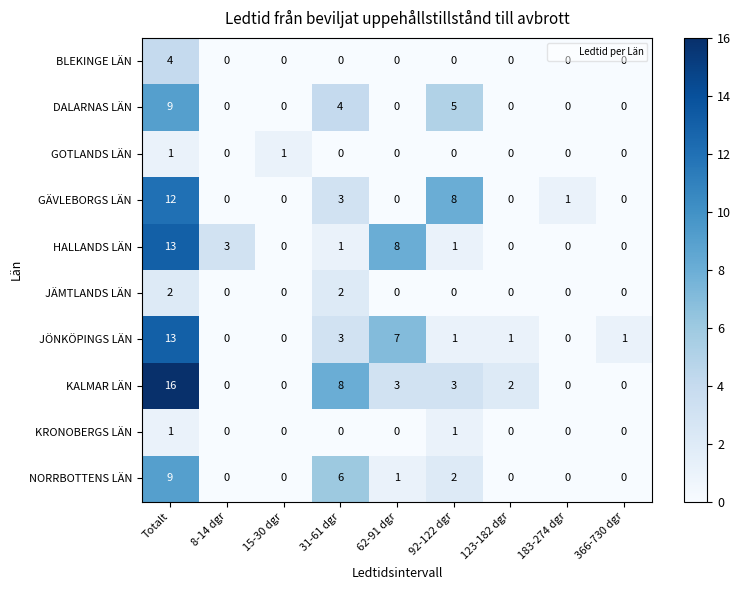

The value of BLEKINGE LÄN at 31-61 dgr is 0. True or false?

True